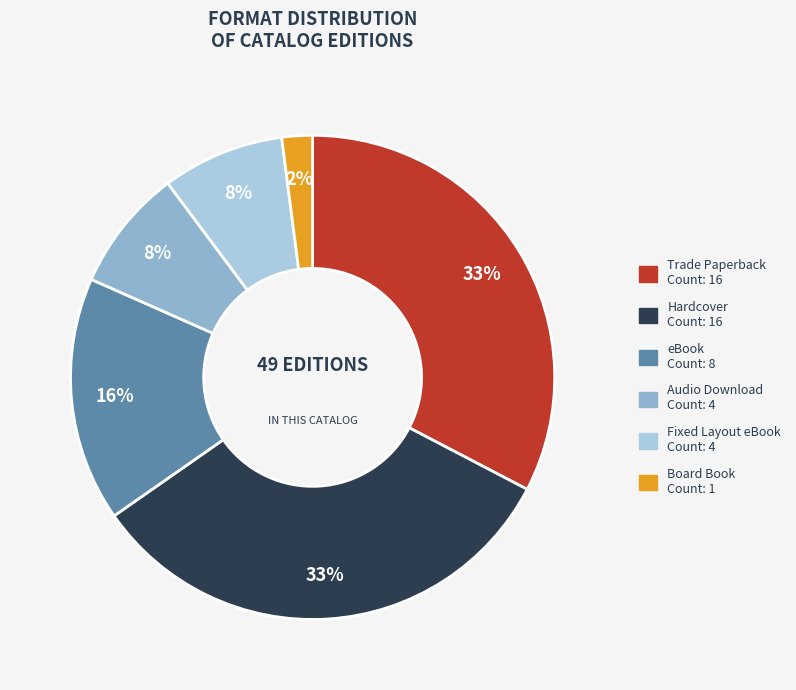

What percentage is the eBook slice, to the nearest percent?

16%